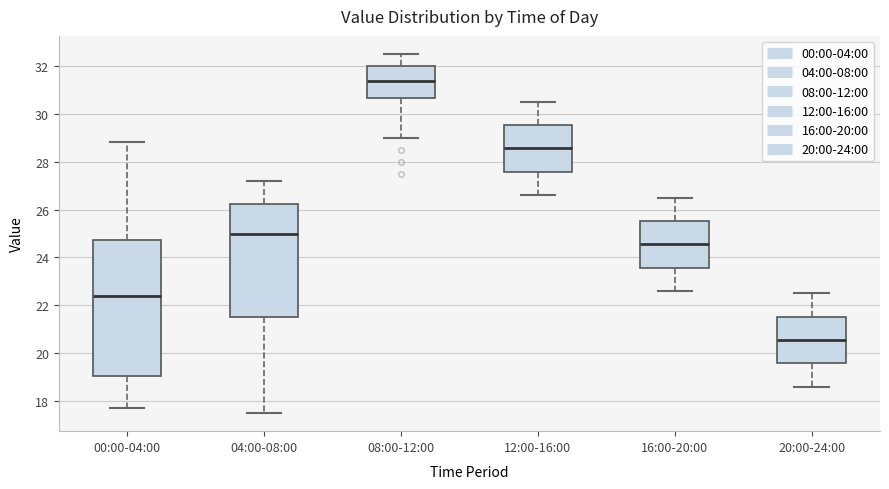

Where does the lower whisker of the box for 12:00-16:00 end on the y-axis? The values are not printed on the chart, so give them approximately, as read against the axis.

26.6